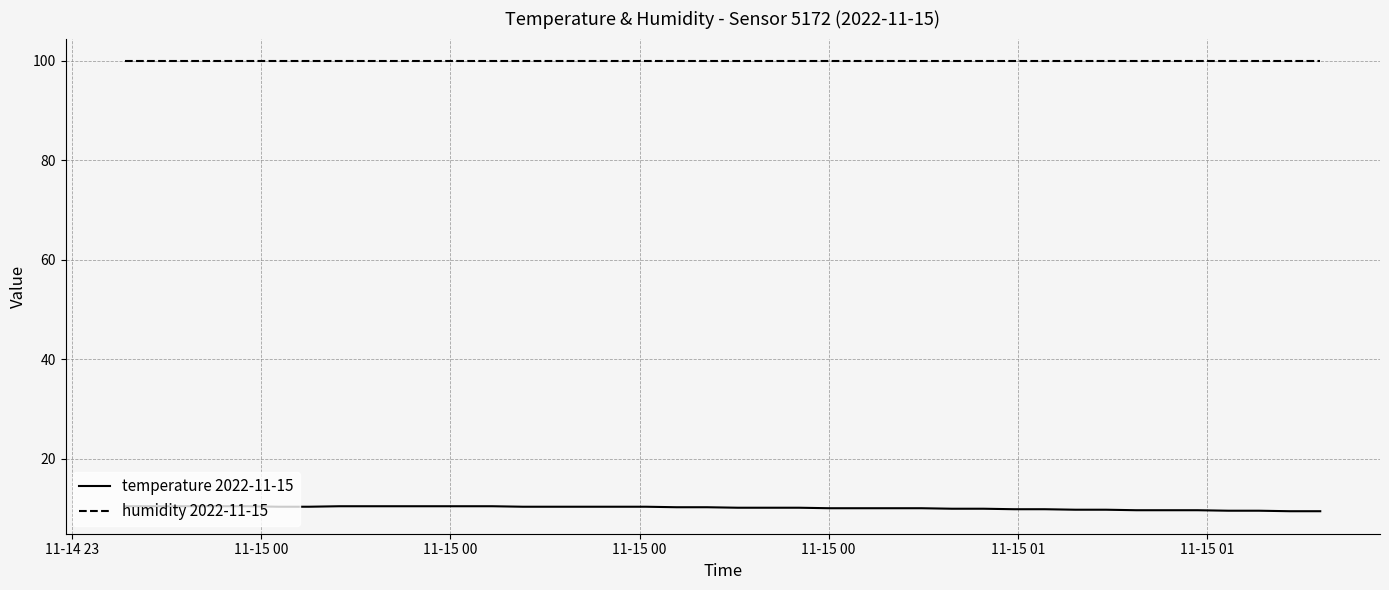

True or false: temperature 2022-11-15 and humidity 2022-11-15 intersect in this chart.

False